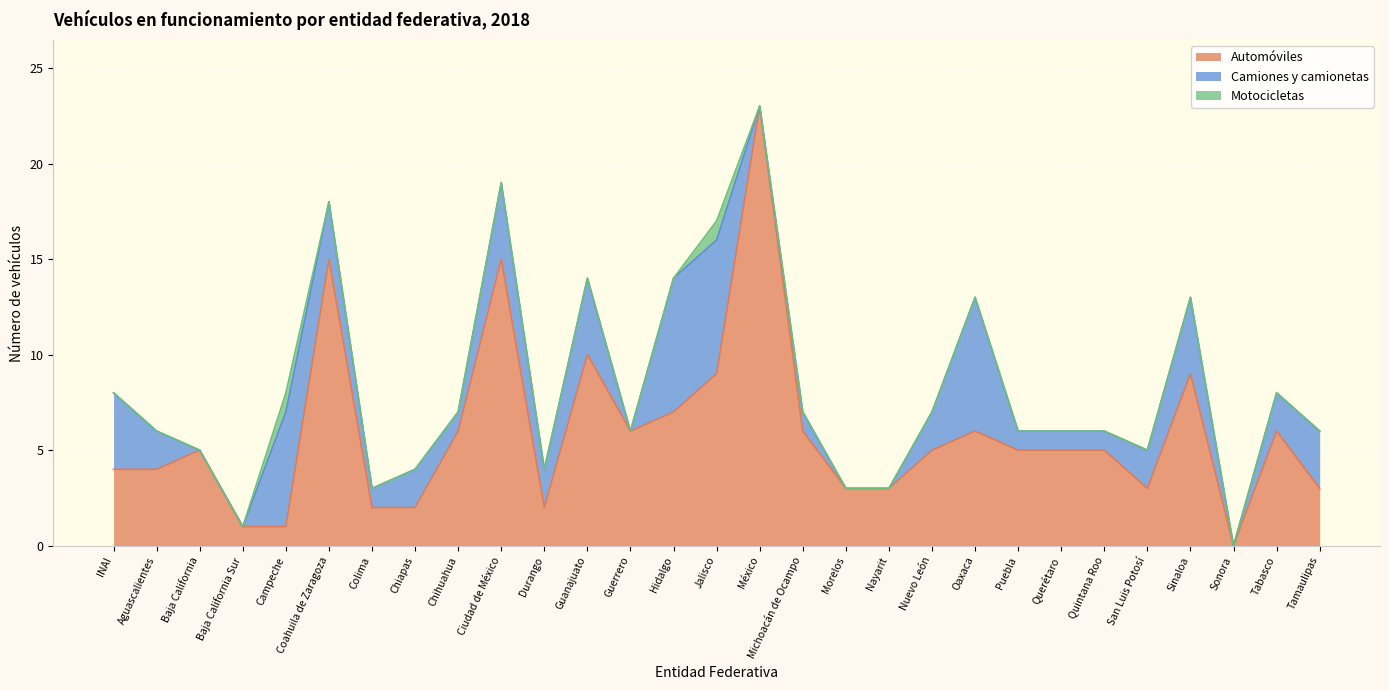

What is the spread (max minus min) of values at Quintana Roo?

5